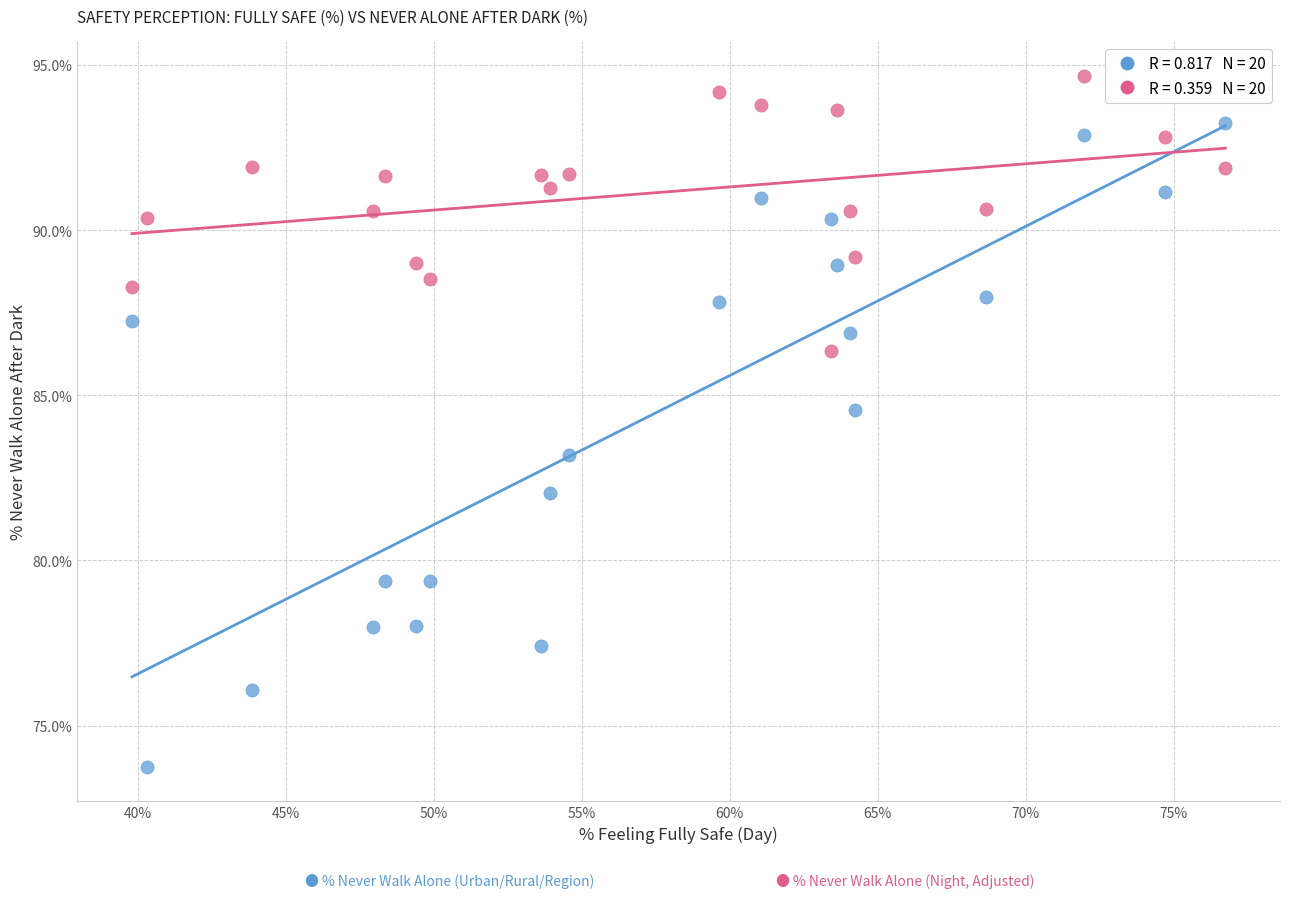

Across all series, what Y value is closest to 84?

84.6